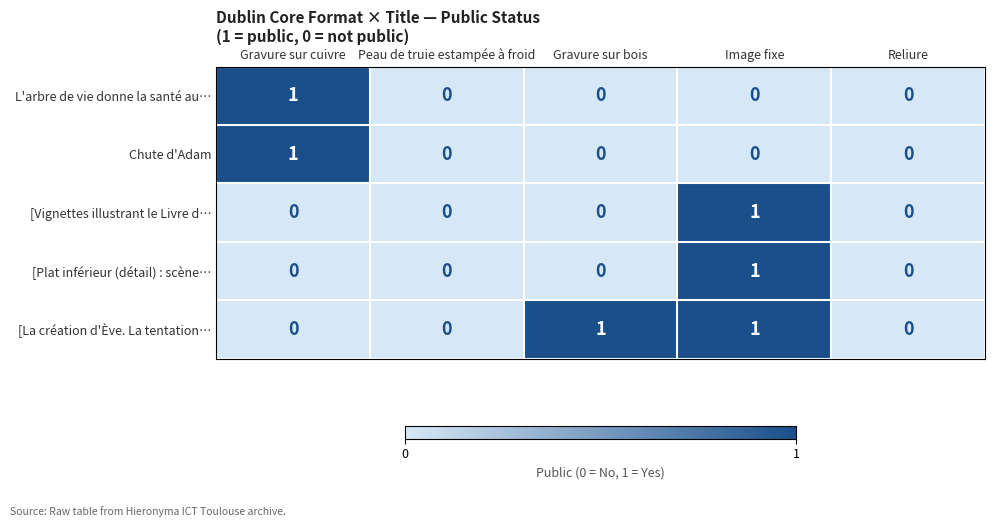

Count the number of data series in this chart.

5